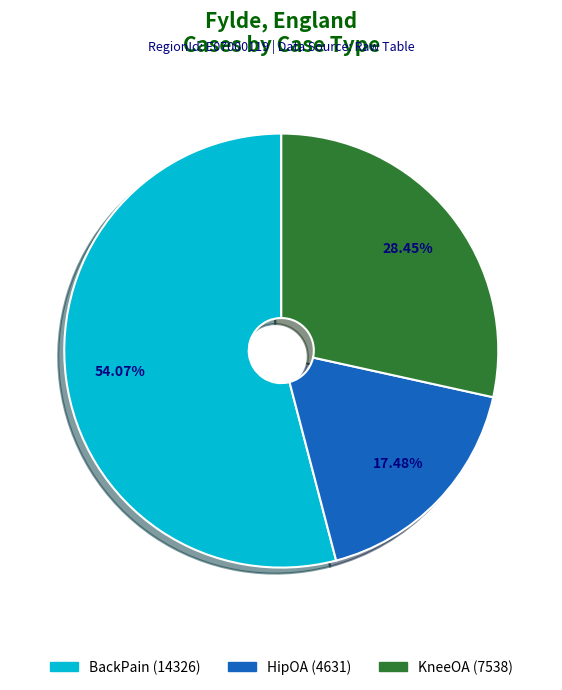

Combined, do HipOA (4631) and BackPain (14326) account for over 50%?

Yes